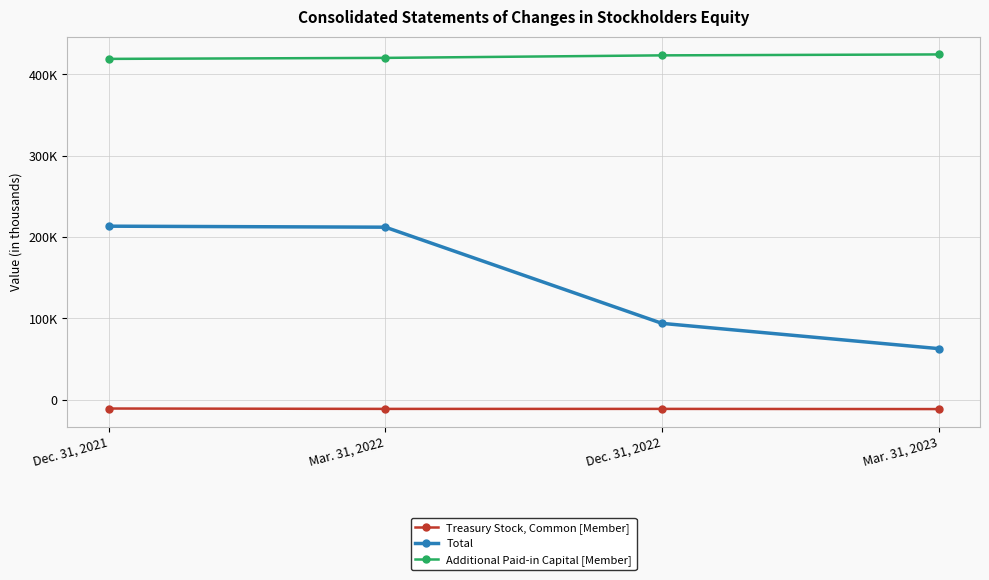

Does the chart have visible grid lines?

Yes